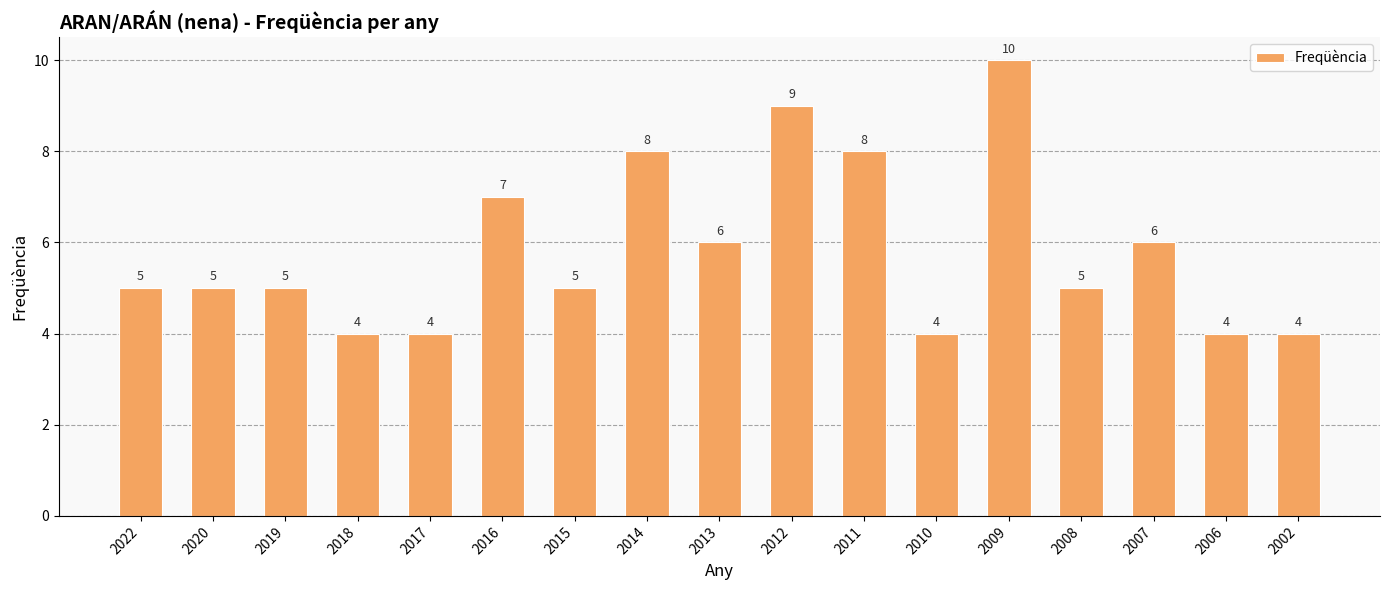

Are the bars horizontal?

No